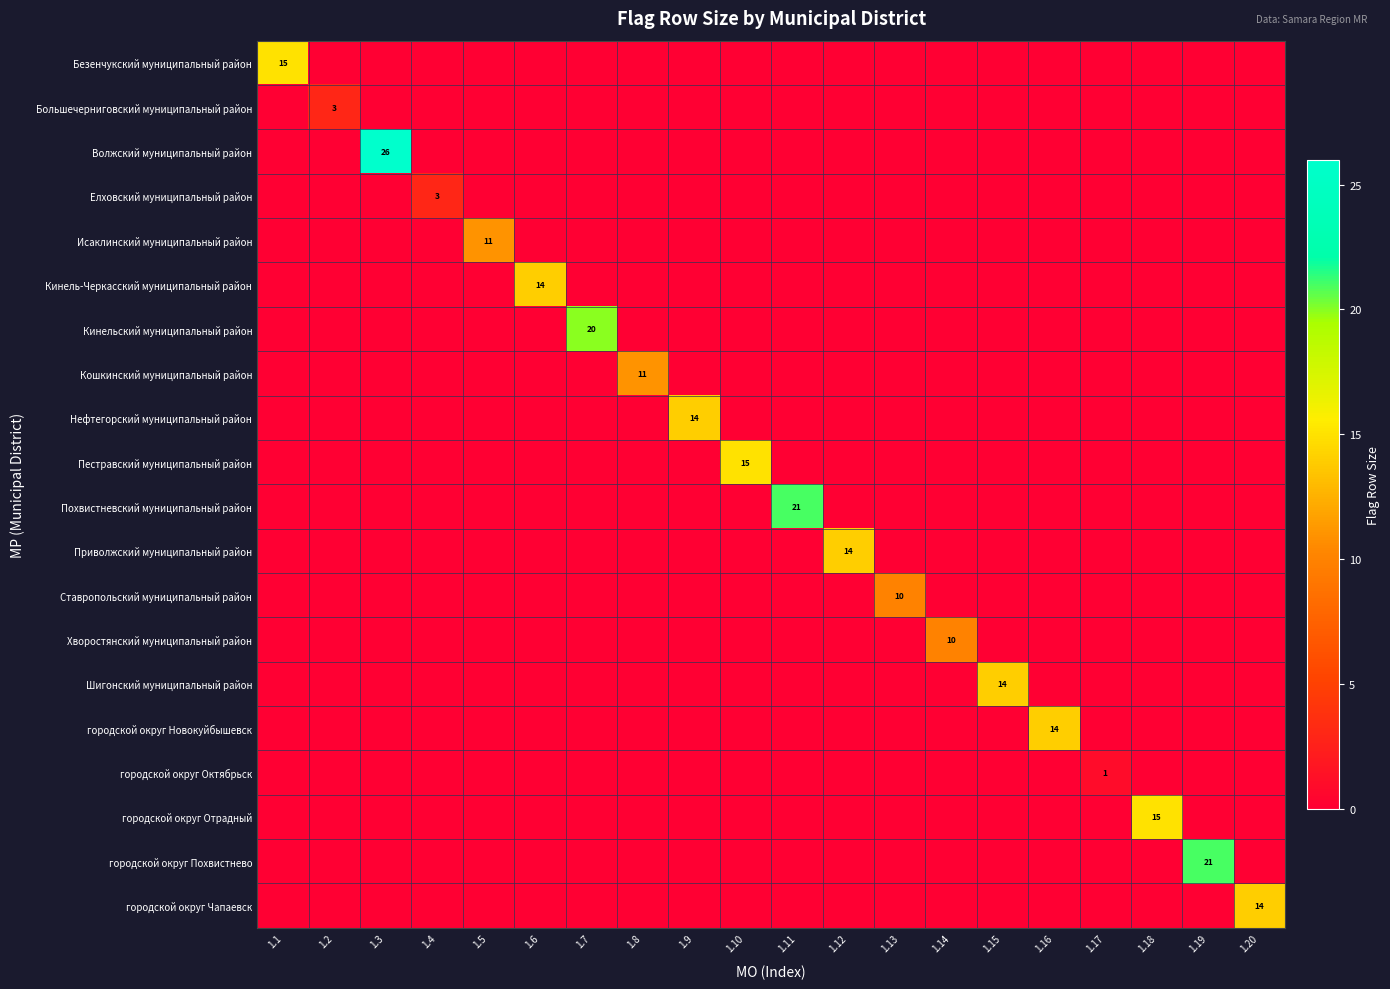

Which series has the largest total across all categories?

Волжский муниципальный район